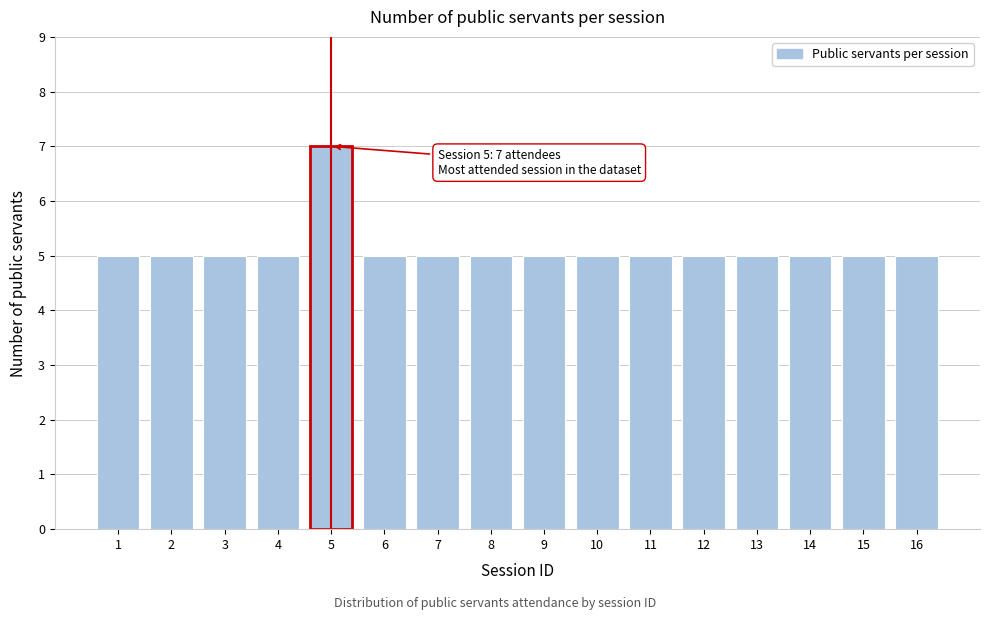

Reading left to right, transcribe all the data shown in this chart.

5	5	5	5	7	5	5	5	5	5	5	5	5	5	5	5